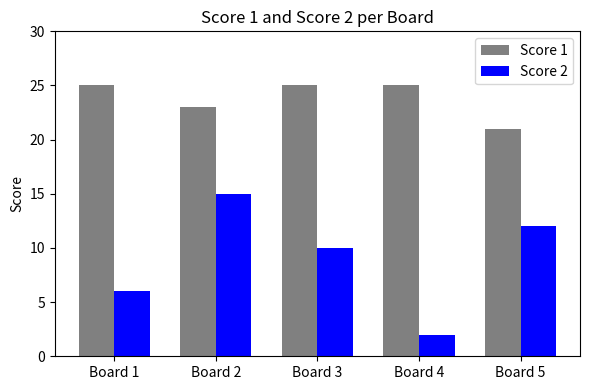

Reading left to right, transcribe all the data shown in this chart.

Score 1: 25	23	25	25	21
Score 2: 6	15	10	2	12